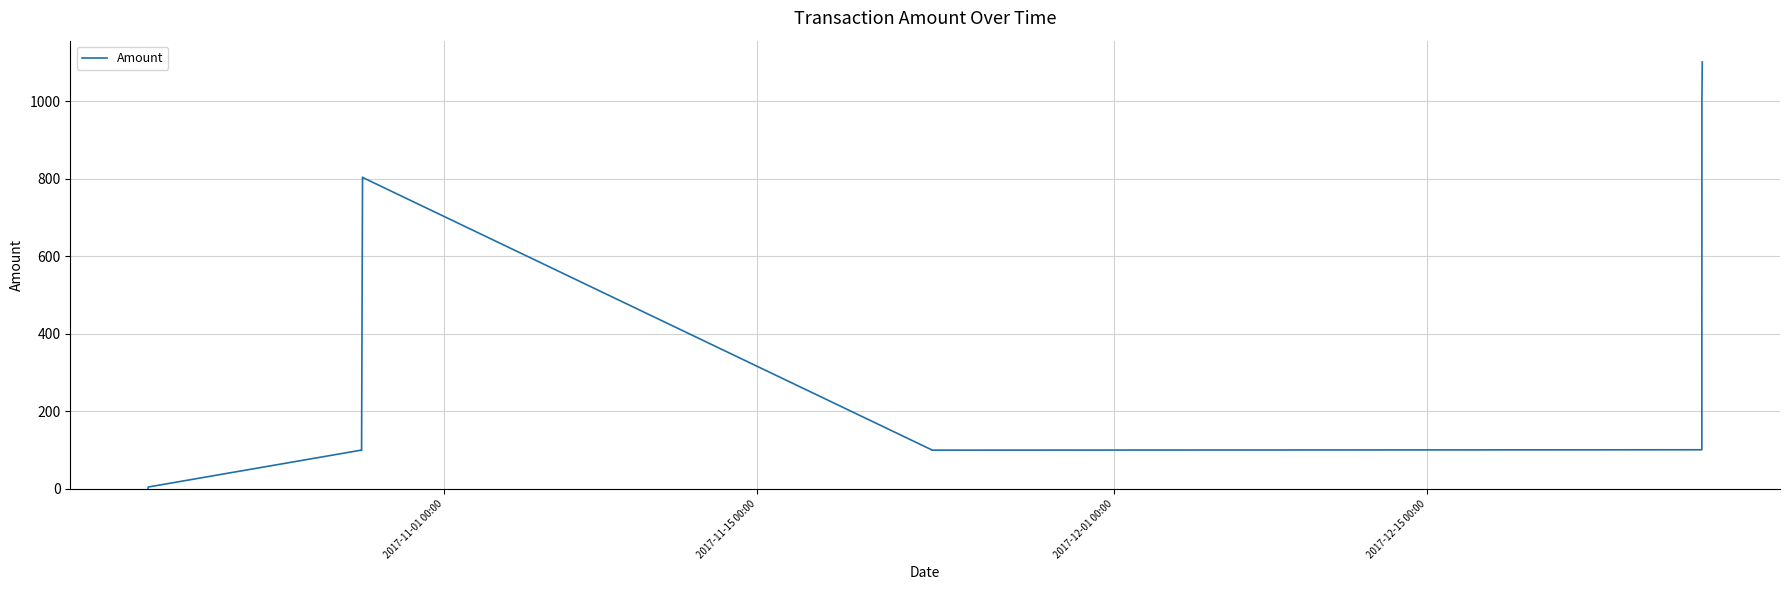

What is the difference between the maximum and minimum values?

1099